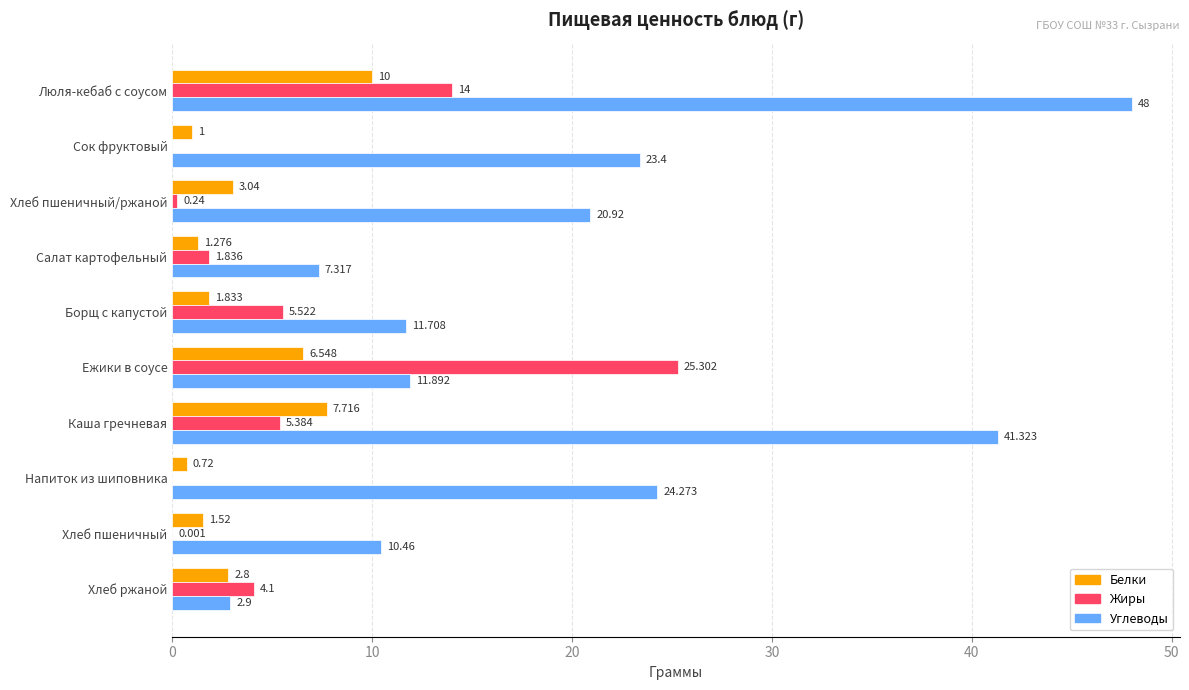

Count the number of categories in the chart.

10